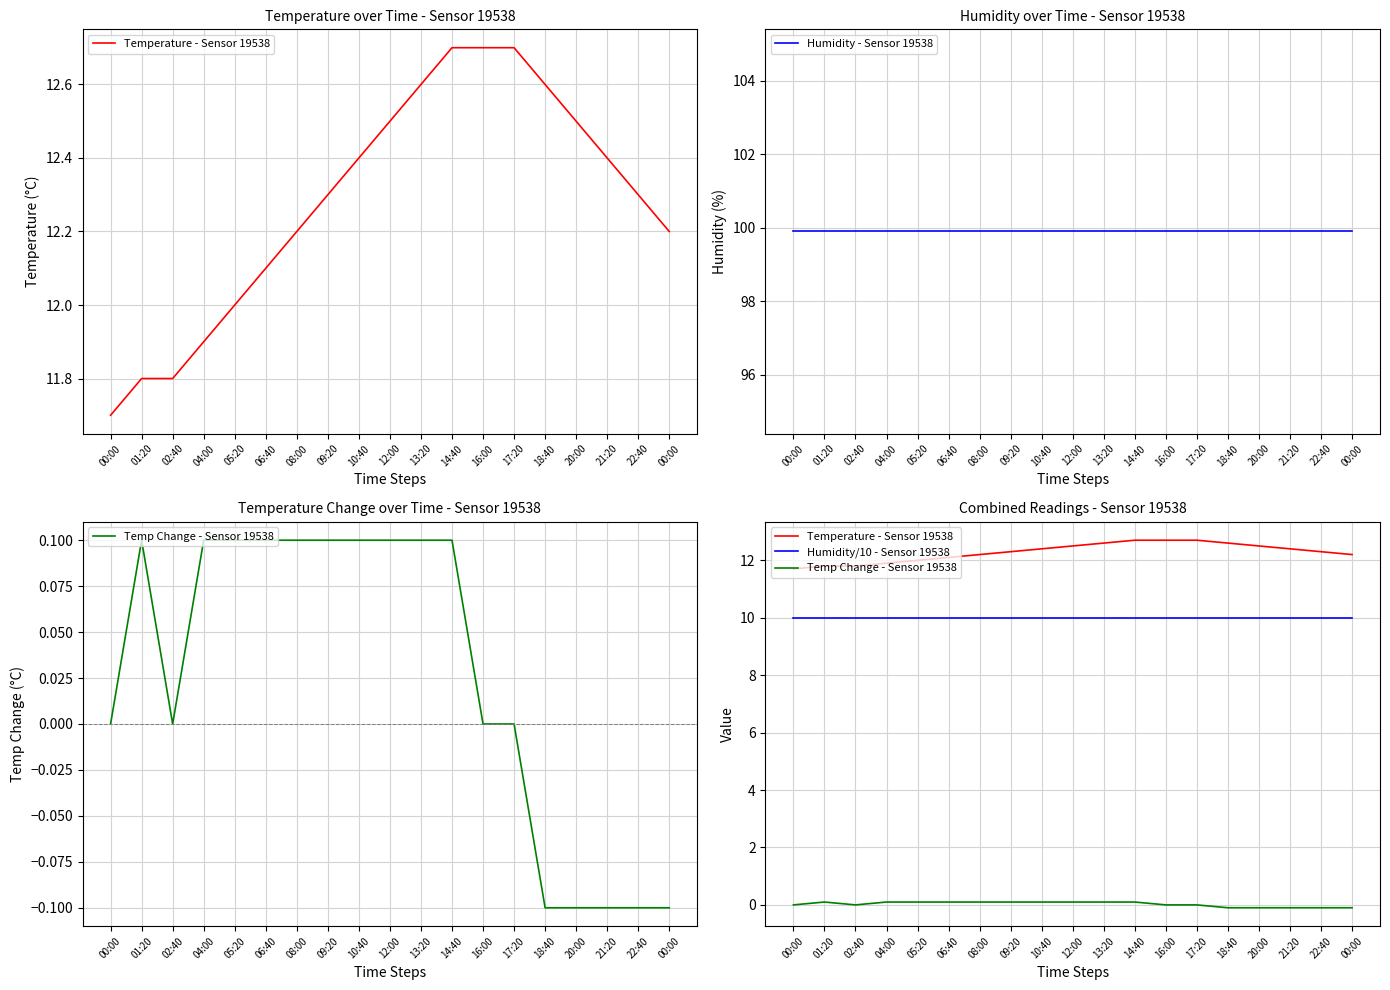

How many distinct data groups are displayed?

4